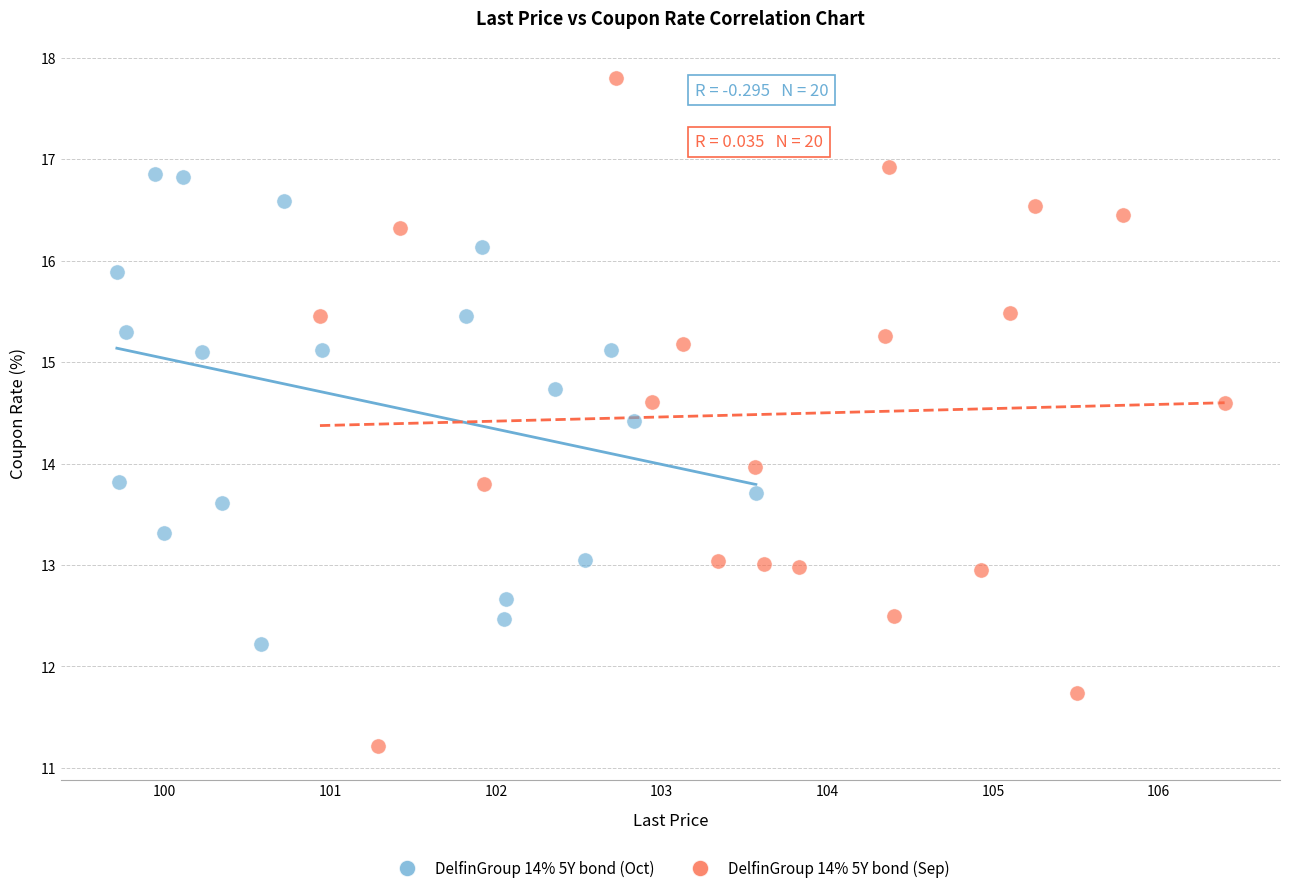

What are all the series names shown in the legend?

DelfinGroup 14% 5Y bond (Oct), DelfinGroup 14% 5Y bond (Sep)